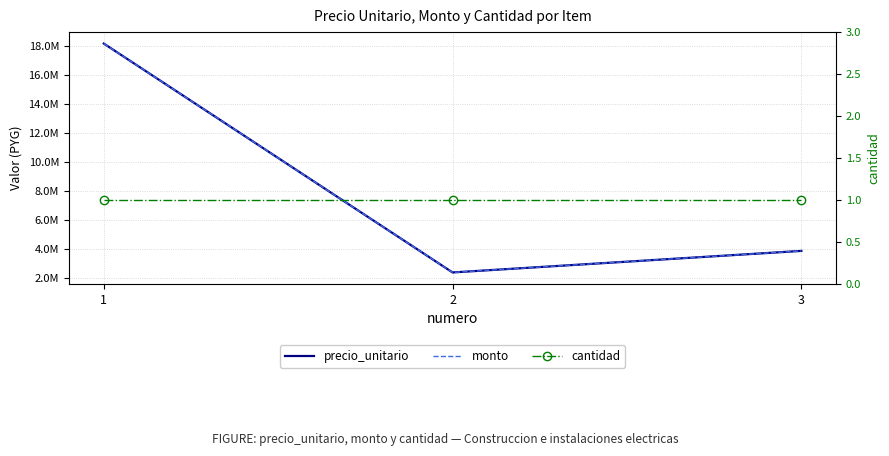

Reading right to left, list all the values displayed in this chart.

precio_unitario: 3=3847000	2=2356000	1=18195000
monto: 3=3847000	2=2356000	1=18195000
cantidad: 3=1	2=1	1=1